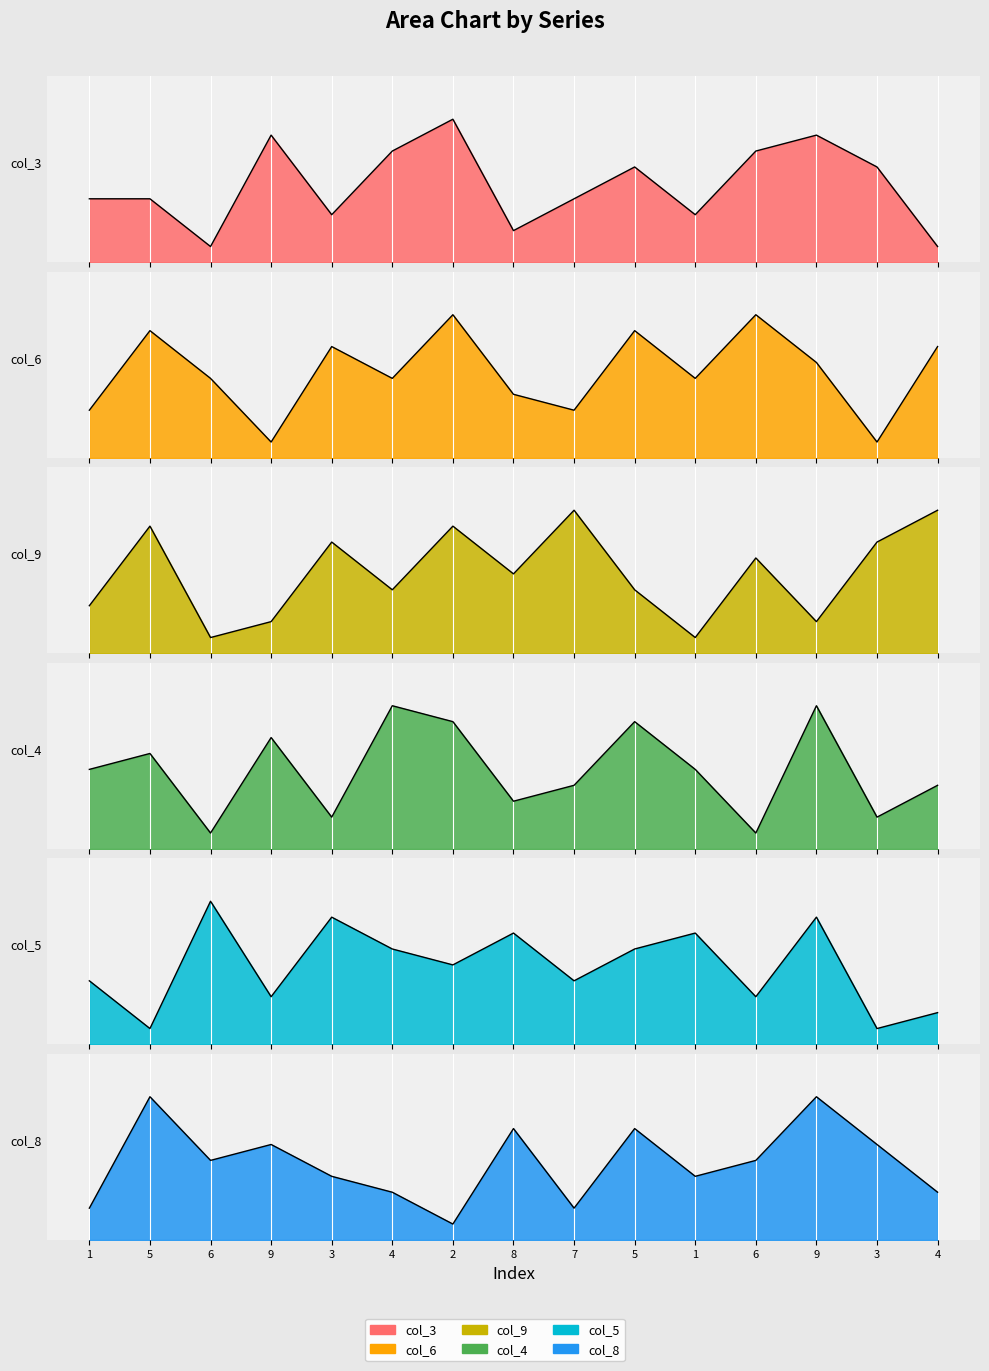

What is the value of the col_3 point at the 3rd from the left?

1